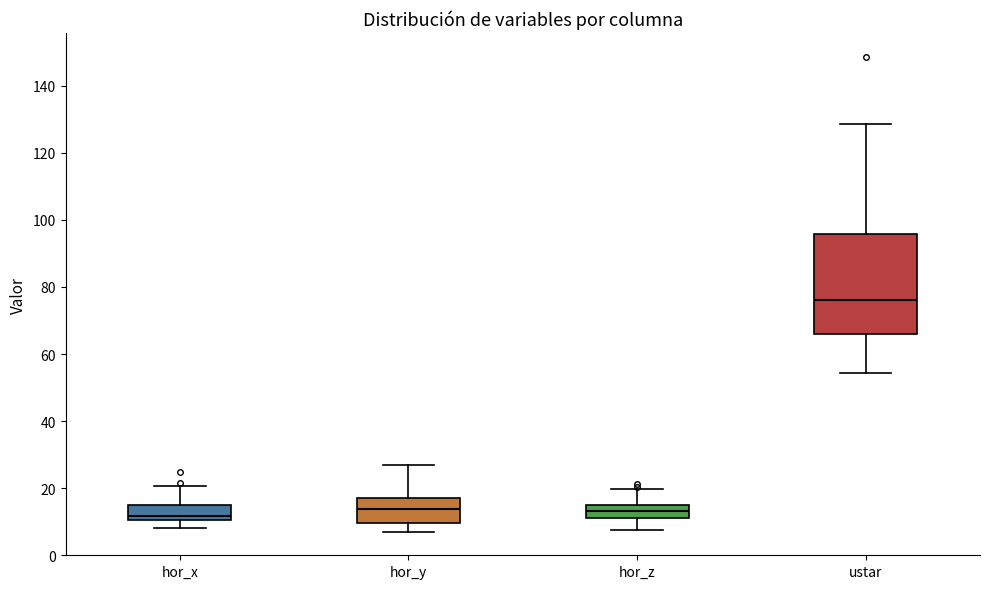

Which box is the tallest, from its lower edge to its upper edge?

ustar